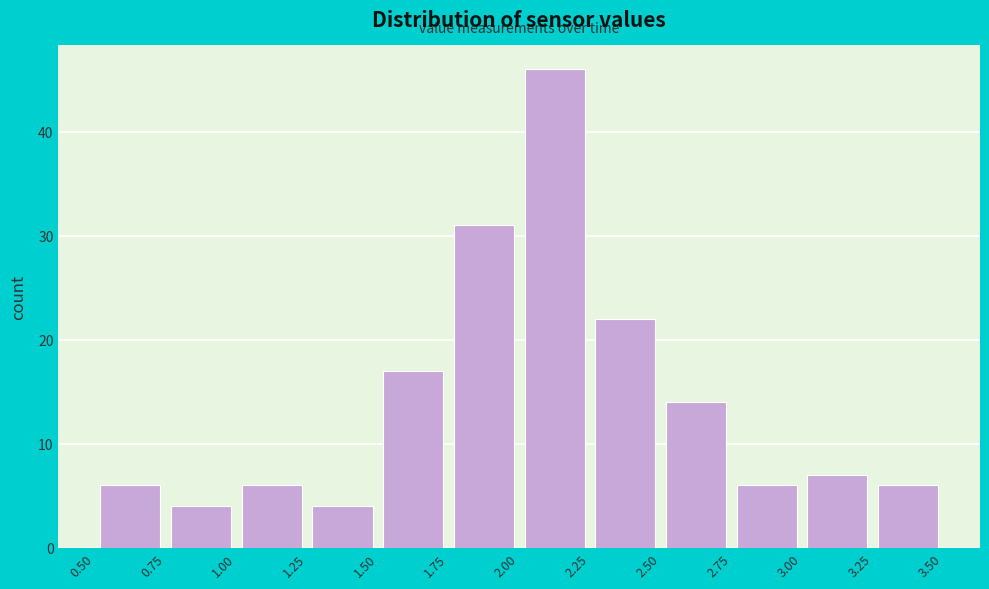

Reading left to right, transcribe this chart: for each bar, give the range it covers on the x-axis and its height. The values are not printed on the chart, so give them approximately, as read against the axis.

0.50 to 0.75: 6
0.75 to 1.00: 4
1.00 to 1.25: 6
1.25 to 1.50: 4
1.50 to 1.75: 17
1.75 to 2.00: 31
2.00 to 2.25: 46
2.25 to 2.50: 22
2.50 to 2.75: 14
2.75 to 3.00: 6
3.00 to 3.25: 7
3.25 to 3.50: 6